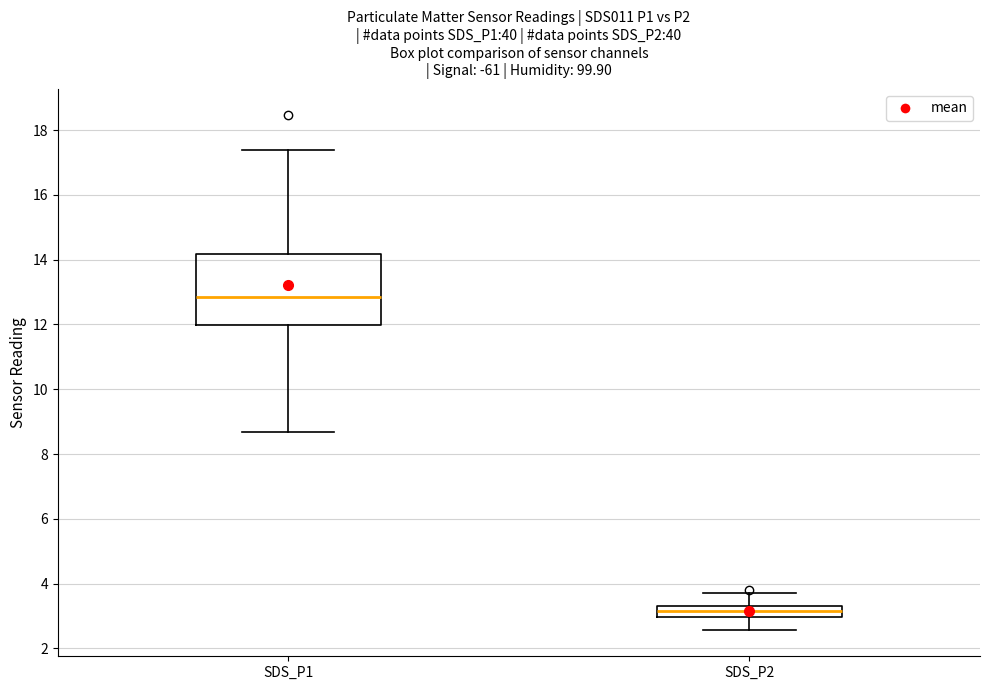

Which box's median line is the lowest?

SDS_P2